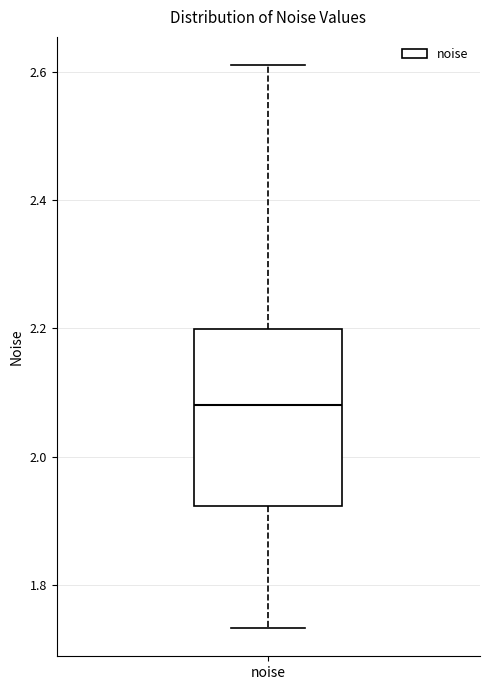

Read this box plot against the y-axis: the position of the median line, the range covered by the box, and the ends of both whiskers. The values are not printed on the chart, so give them approximately, as read against the axis.

median 2.08, box 1.92 to 2.20, whiskers 1.74 to 2.62